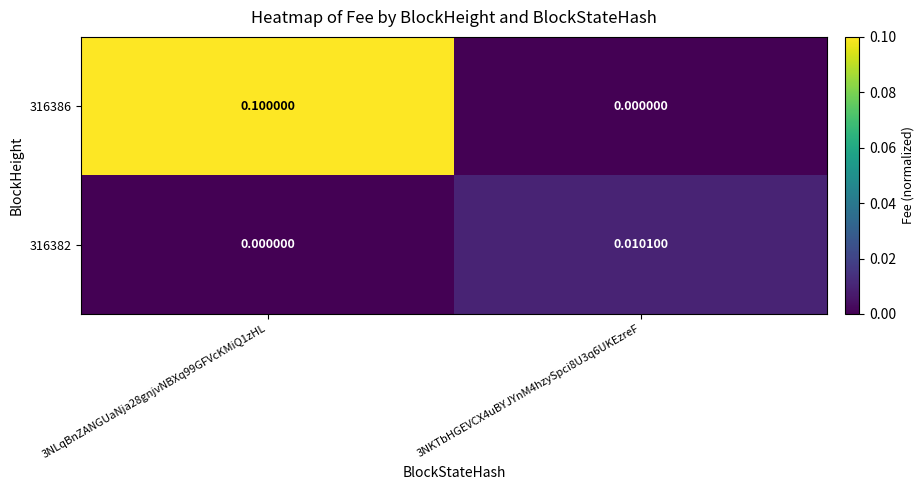

At how many categories does at least one series exceed 0?

2